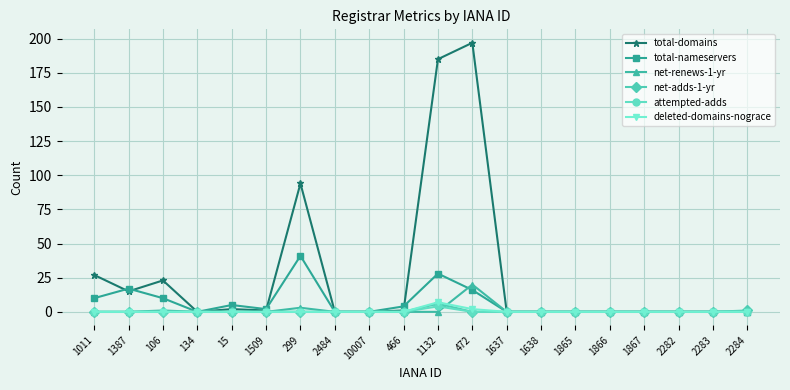

Reading left to right, list all the values displayed in this chart.

total-domains: 1011=27	1387=15	106=23	134=0	15=2	1509=1	299=94	2484=0	10007=0	466=1	1132=185	472=197	1637=0	1638=0	1865=0	1866=0	1867=0	2282=0	2283=0	2284=0
total-nameservers: 1011=10	1387=17	106=10	134=0	15=5	1509=2	299=41	2484=0	10007=0	466=4	1132=28	472=16	1637=0	1638=0	1865=0	1866=0	1867=0	2282=0	2283=0	2284=0
net-renews-1-yr: 1011=0	1387=0	106=1	134=0	15=0	1509=0	299=3	2484=0	10007=0	466=0	1132=0	472=20	1637=0	1638=0	1865=0	1866=0	1867=0	2282=0	2283=0	2284=0
net-adds-1-yr: 1011=0	1387=0	106=0	134=0	15=0	1509=0	299=0	2484=0	10007=0	466=0	1132=6	472=0	1637=0	1638=0	1865=0	1866=0	1867=0	2282=0	2283=0	2284=1
attempted-adds: 1011=0	1387=0	106=0	134=0	15=0	1509=0	299=0	2484=0	10007=0	466=0	1132=4	472=0	1637=0	1638=0	1865=0	1866=0	1867=0	2282=0	2283=0	2284=0
deleted-domains-nograce: 1011=0	1387=0	106=0	134=0	15=0	1509=0	299=0	2484=0	10007=0	466=0	1132=7	472=2	1637=0	1638=0	1865=0	1866=0	1867=0	2282=0	2283=0	2284=0